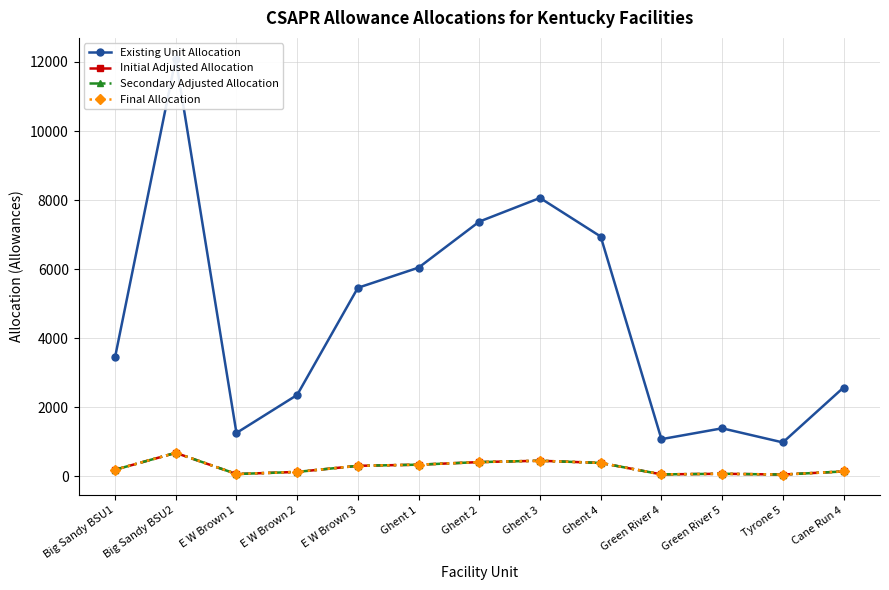

What position from the left is Ghent 1?

6